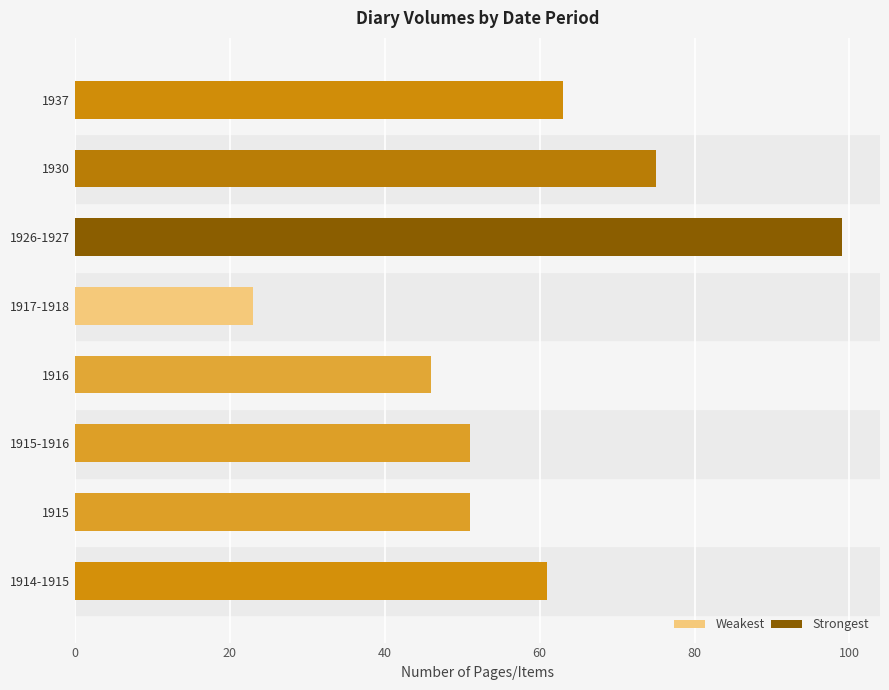

The chart shows a value of 99 at 1926-1927. True or false?

True